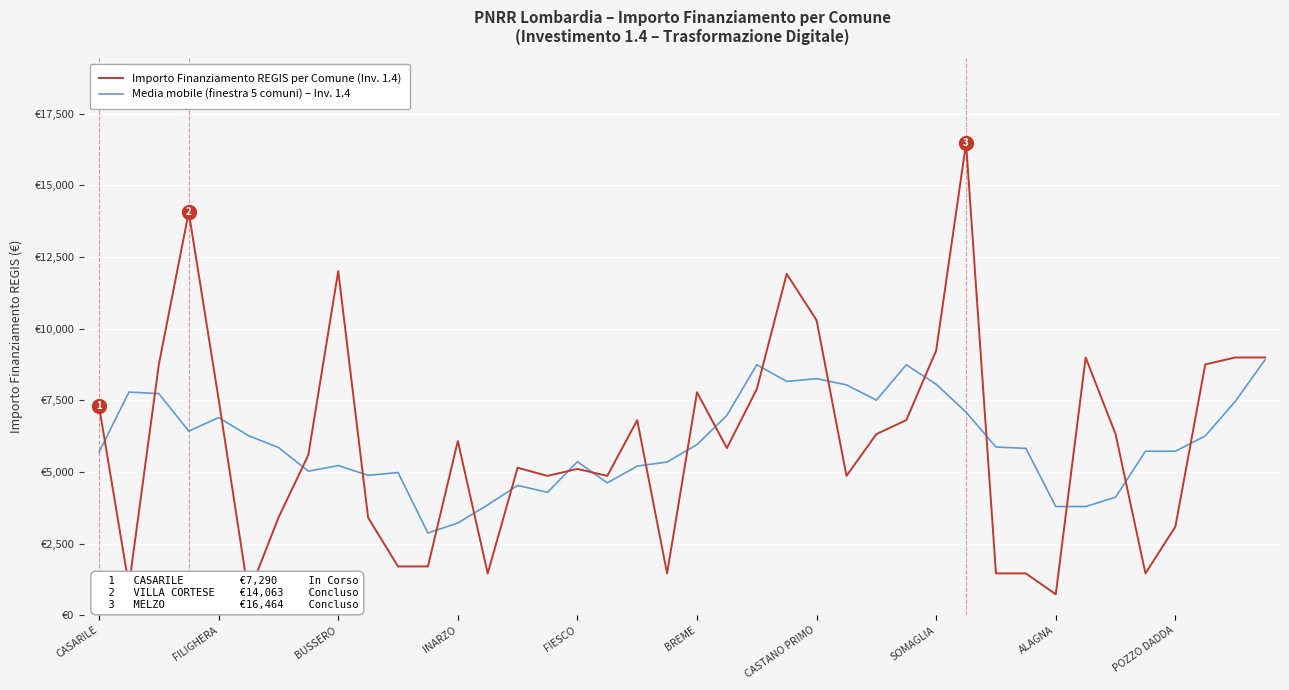

How many interior local valleys does the Media mobile (finestra 5 comuni) – Inv. 1.4 series have?

8